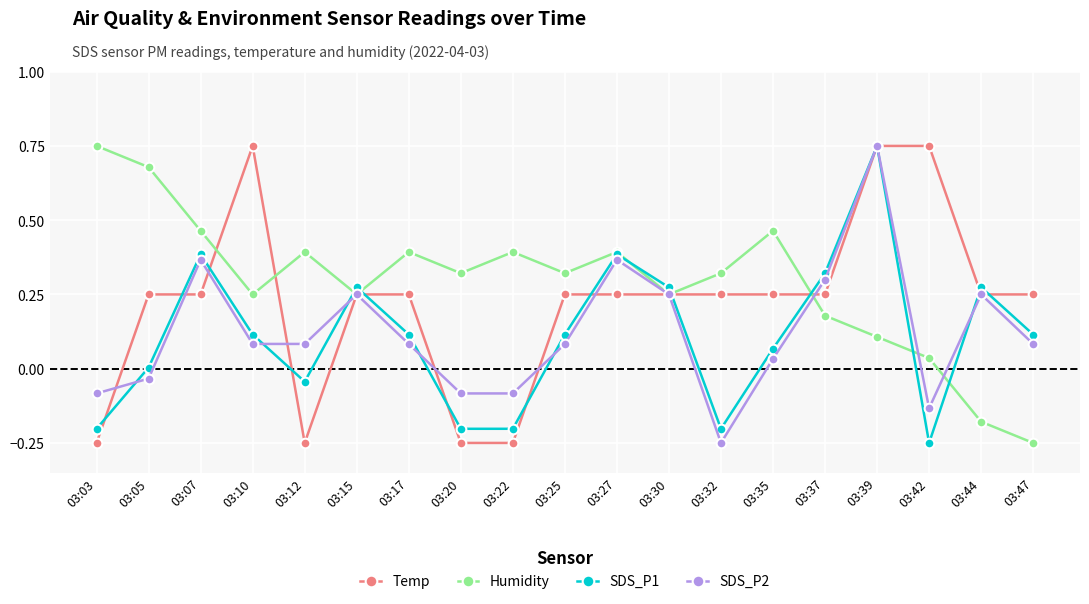

True or false: Temp has a value of 0.4 at 03:35.

False